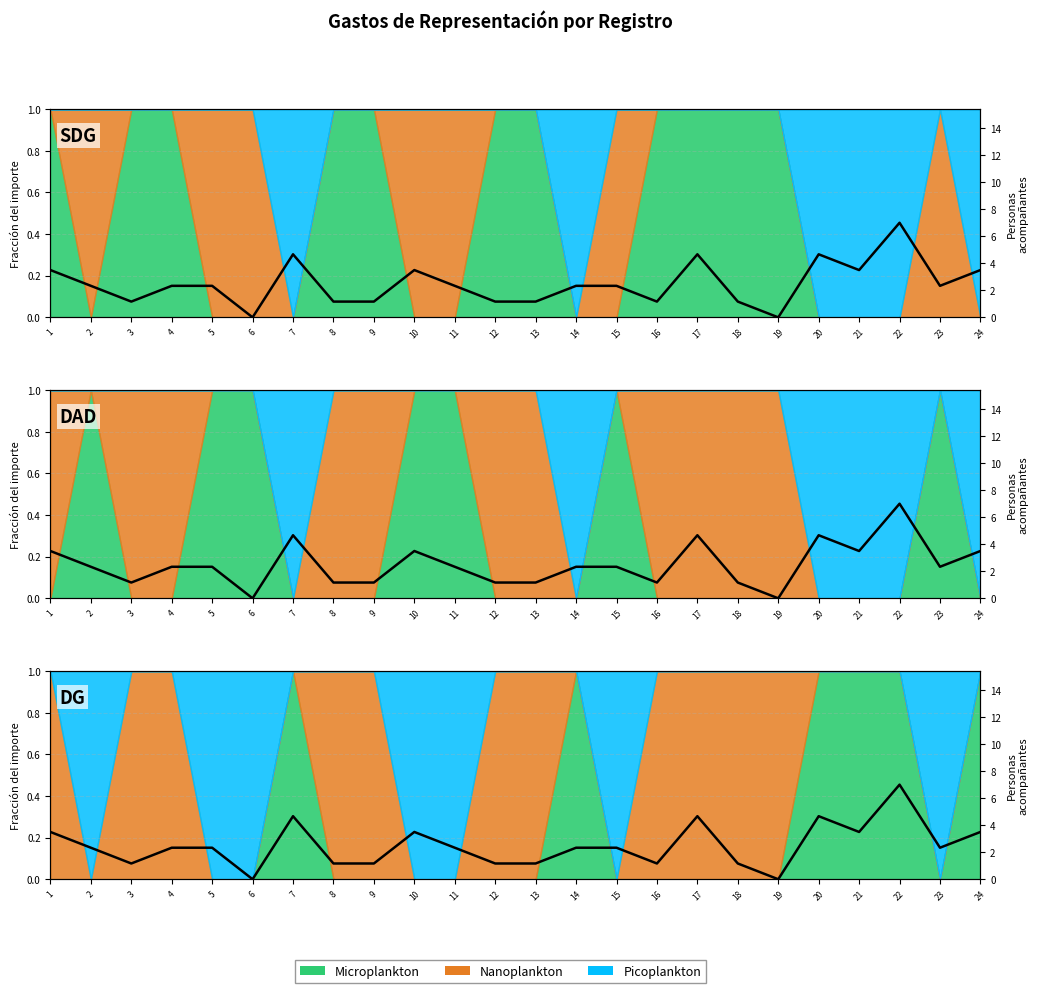

Rank the categories by value from highest to lowest.

22, 7, 17, 20, 1, 10, 21, 24, 2, 4, 5, 11, 14, 15, 23, 3, 8, 9, 12, 13, 16, 18, 6, 19